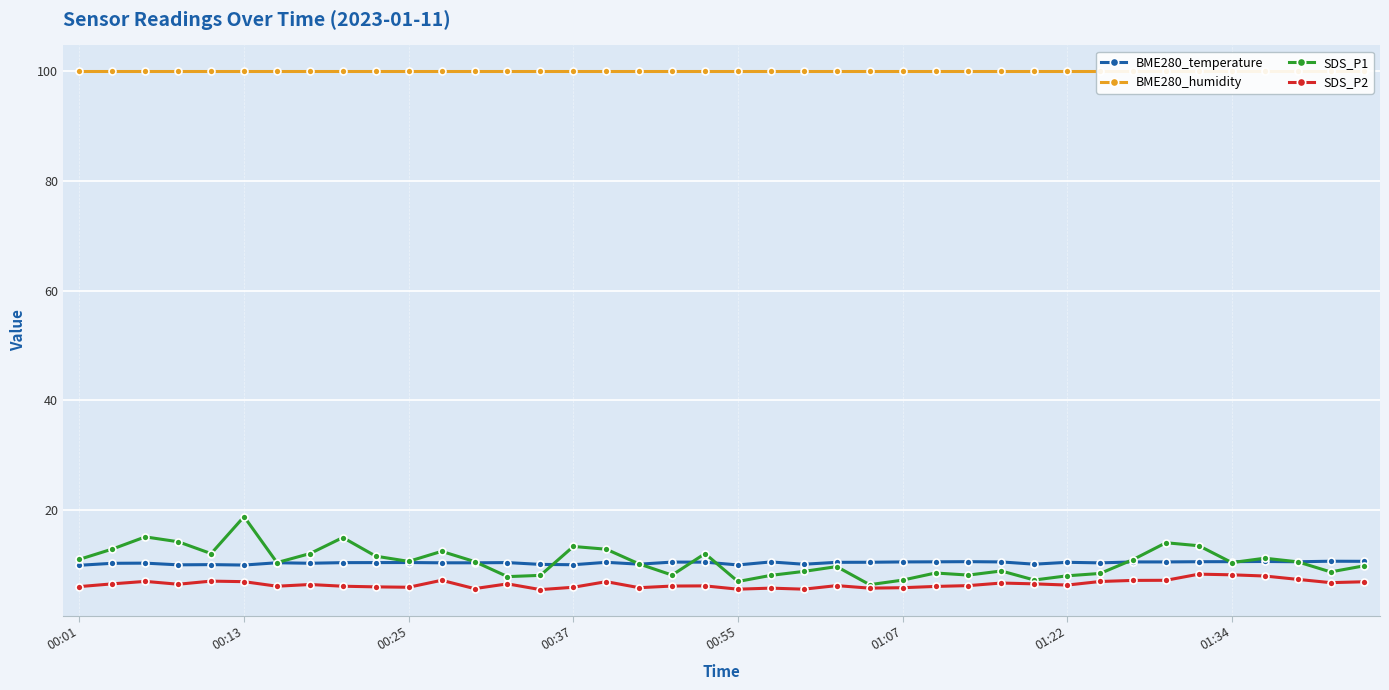

The value of BME280_temperature at 00:01 is 9.9. True or false?

True